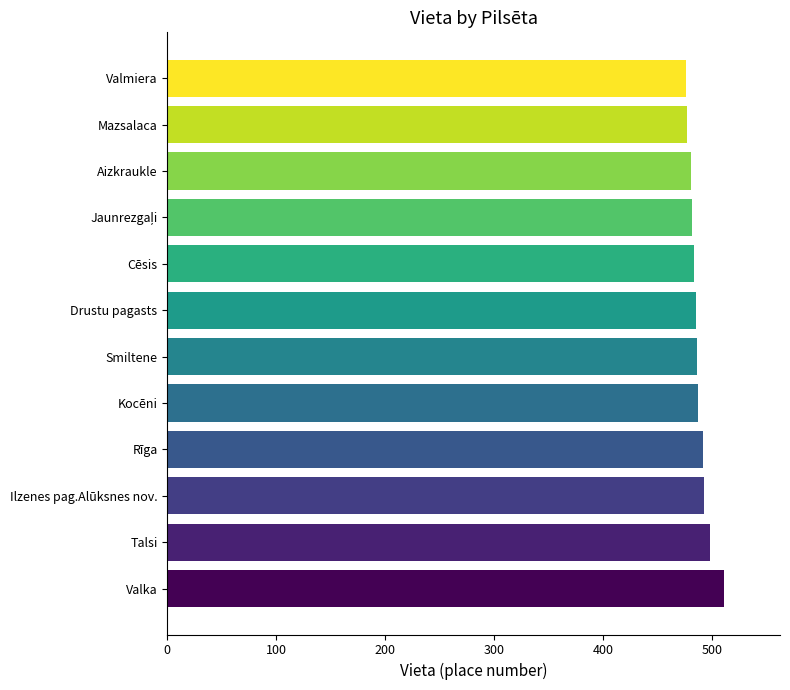

How many data points does each series have?

12